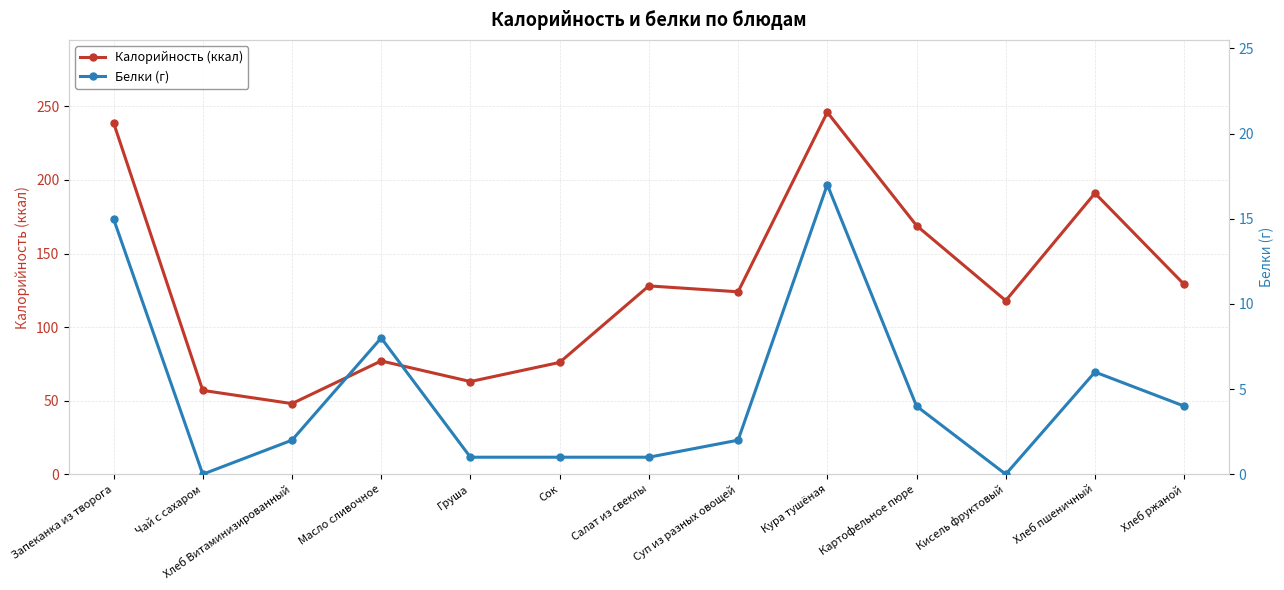

Rank the series at Хлеб ржаной from lowest to highest value.

Белки (г), Калорийность (ккал)